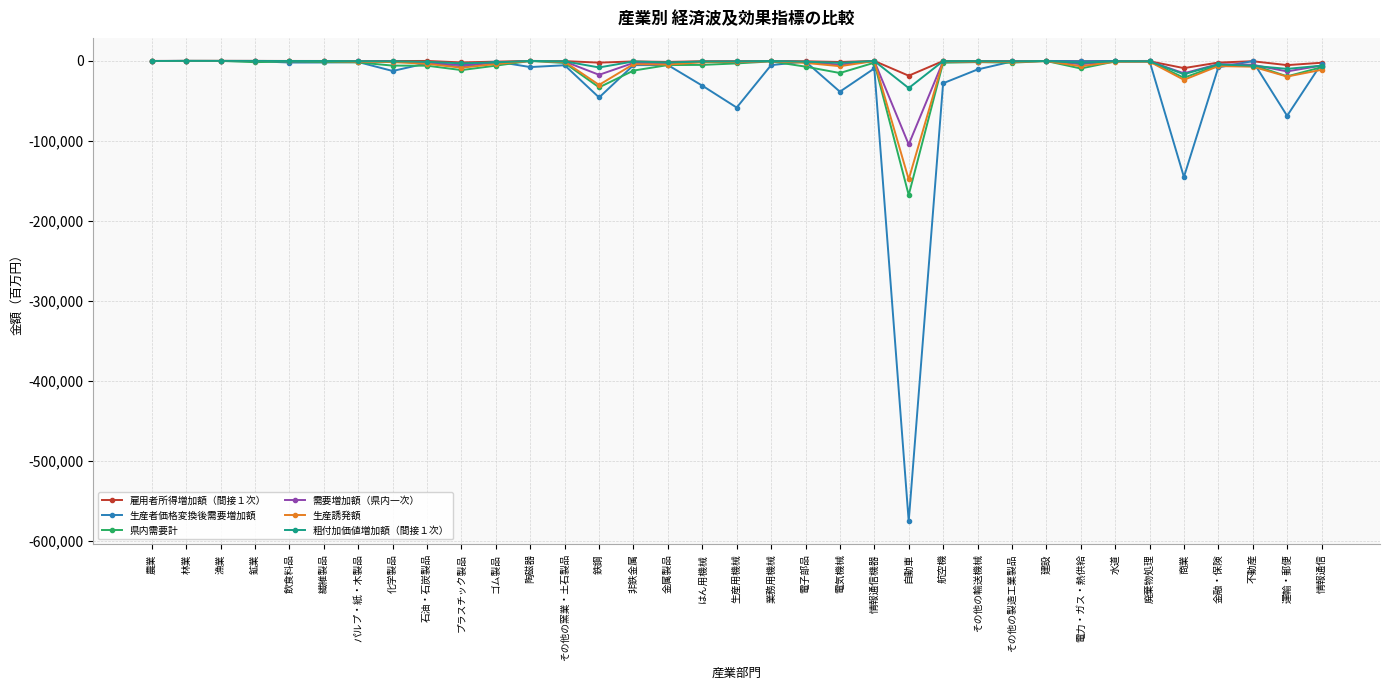

Where does the 雇用者所得増加額（間接１次） series first go above -319?

農業